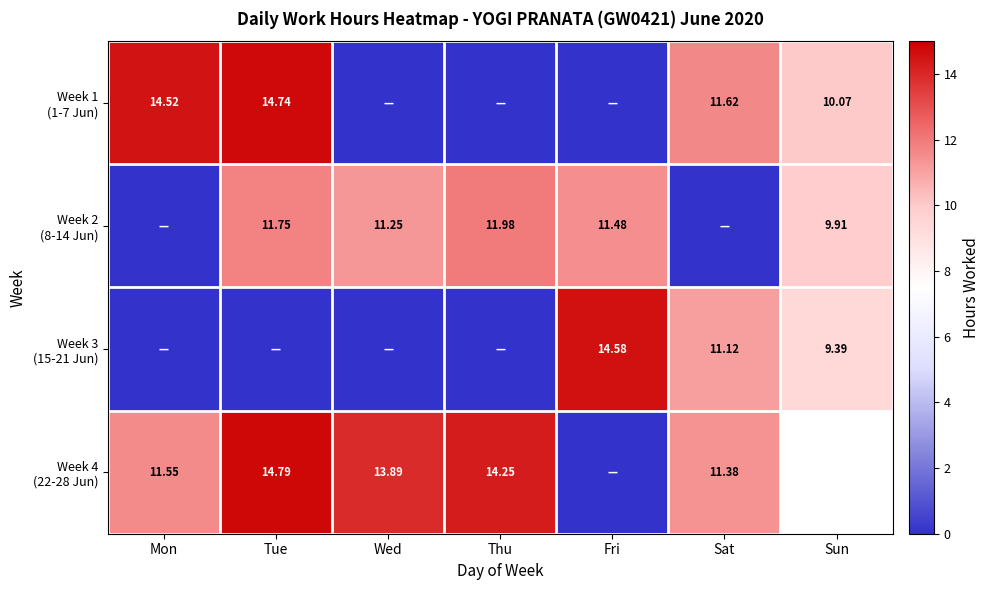

What is the difference between the second highest and second lowest values in the Week 4 (22-28 Jun) series?

3.4